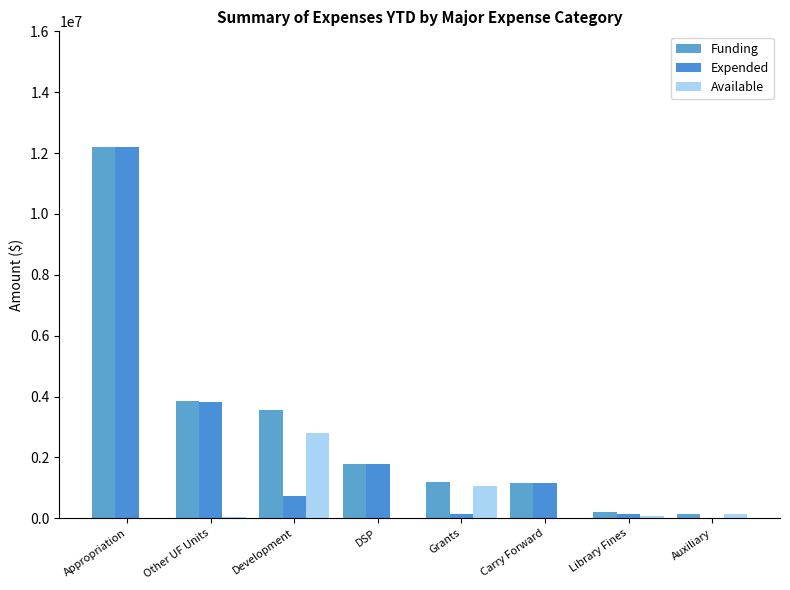

Reading left to right, what are all the values shown in this chart?

Funding: 12210809	3863457	3541468	1786898	1205905	1146749	213820	152331
Expended: 12201111	3816811	727146	1786898	145790	1145826	153331	3853
Available: 9698	46646	2814322	0	1060115	923	60489	148478